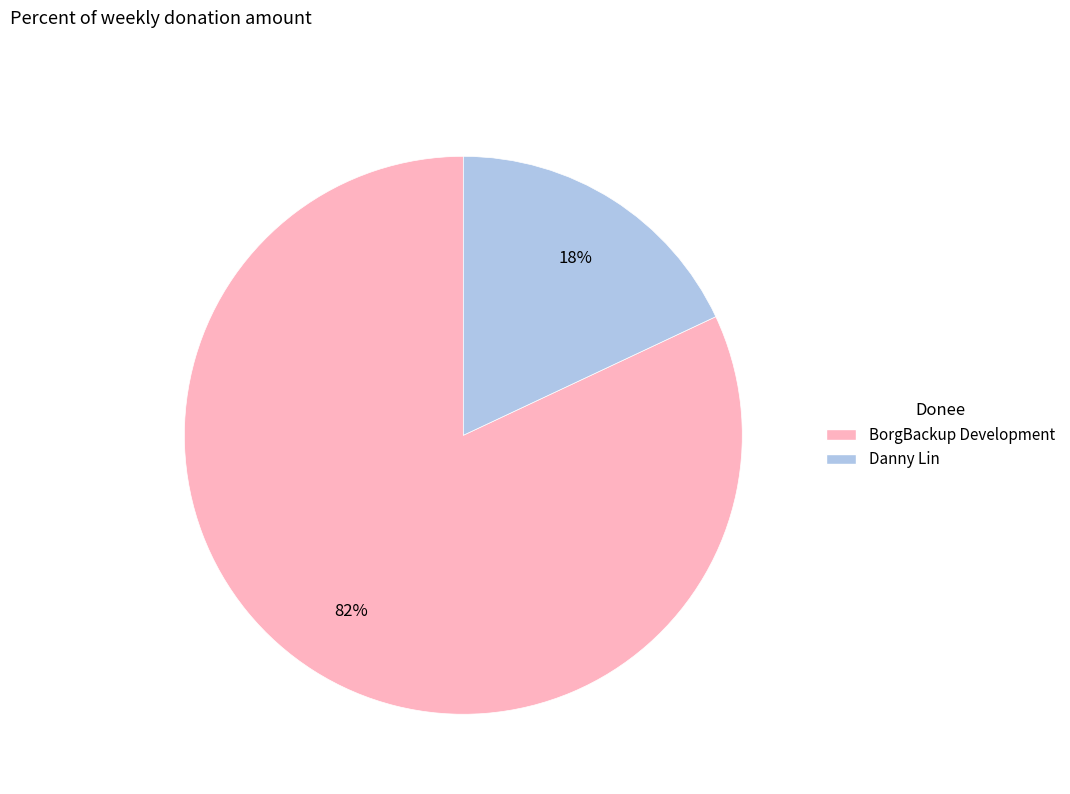

Do BorgBackup Development and Danny Lin together represent more than half of the pie?

Yes